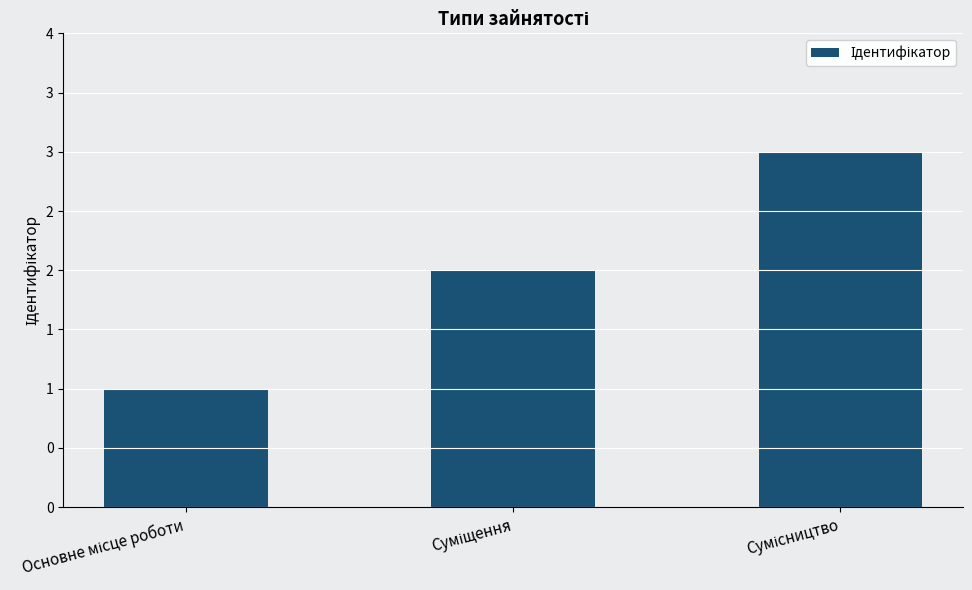

Does the chart contain any negative values?

No